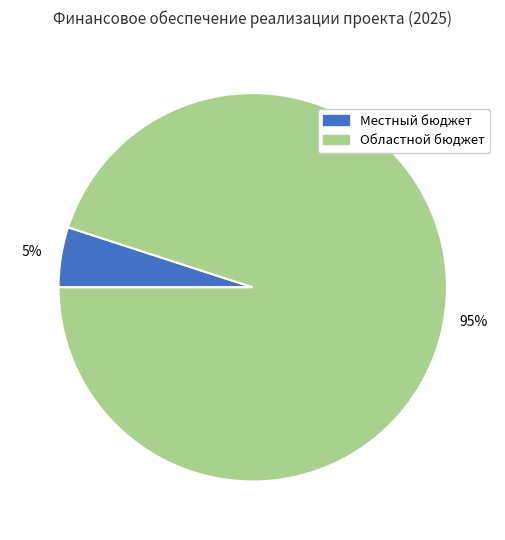

To the nearest percent, what is the difference between the Местный бюджет and Областной бюджет slice percentages?

90%